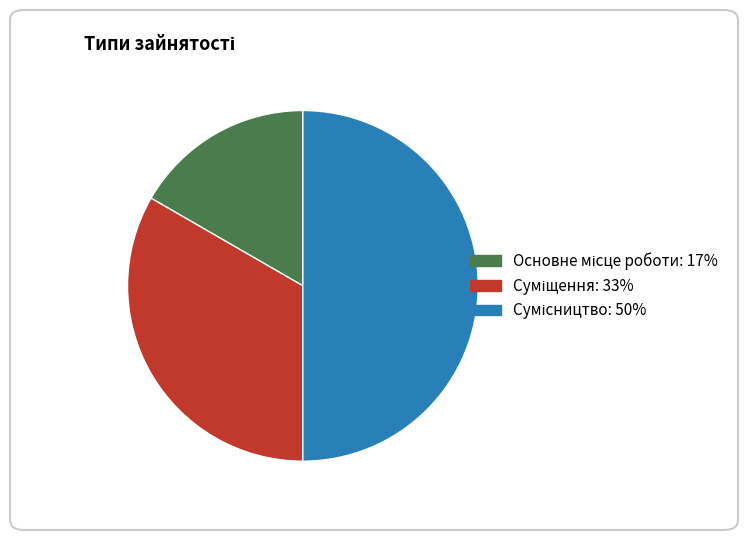

How many slices are in this pie chart?

3